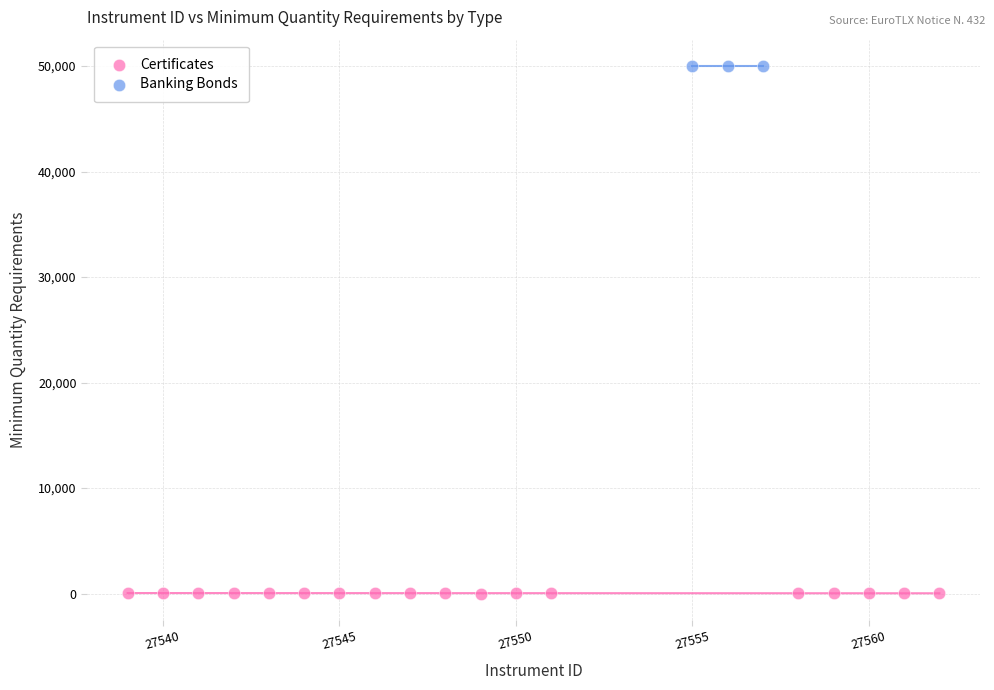

Which series reaches the minimum Y coordinate?

Certificates